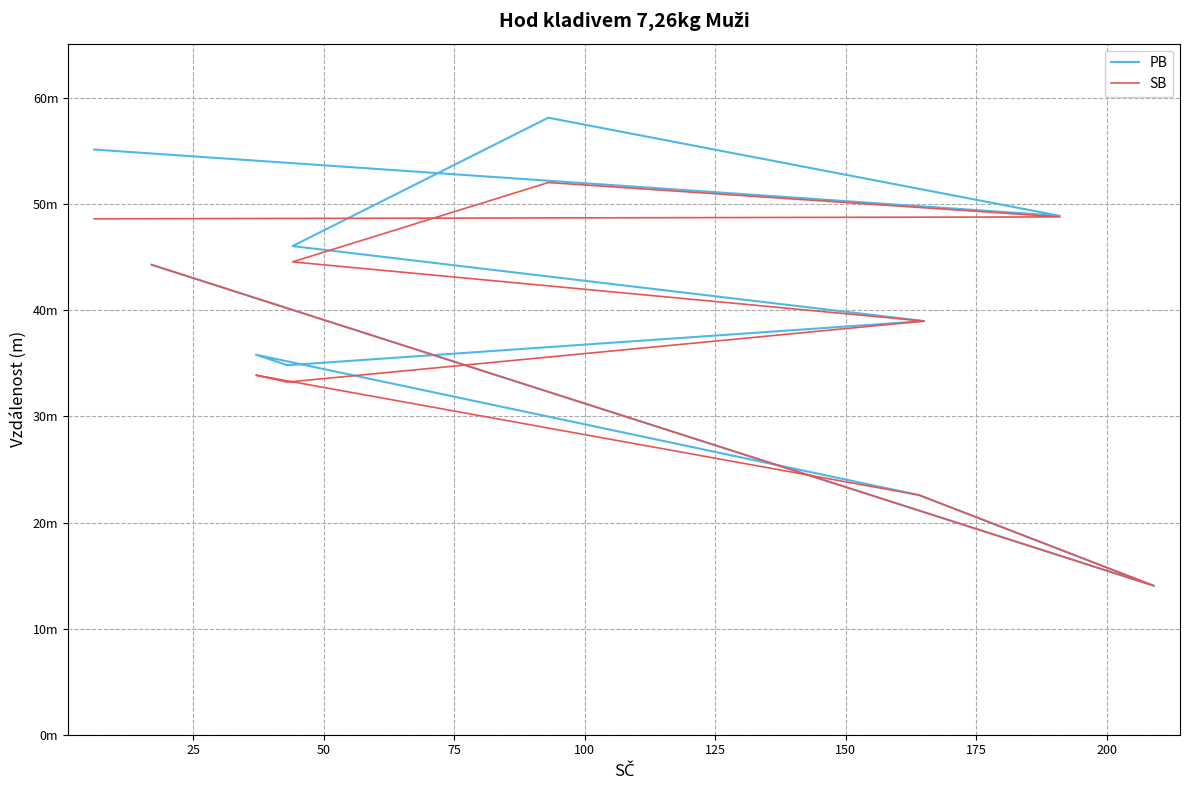

The SB series shows 75.7 at 50. True or false?

False